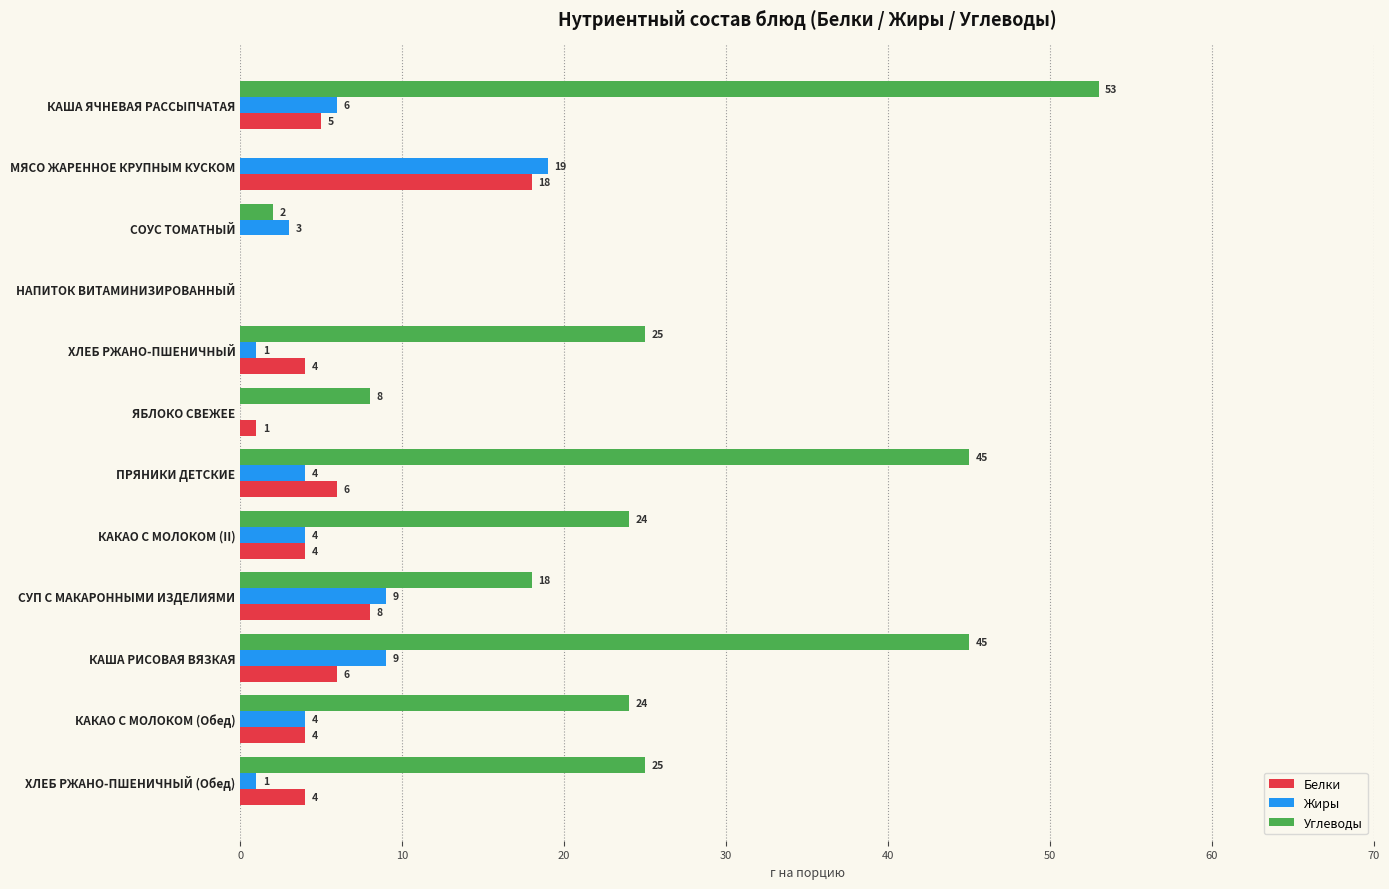

Which series has the largest range (max minus min)?

Углеводы